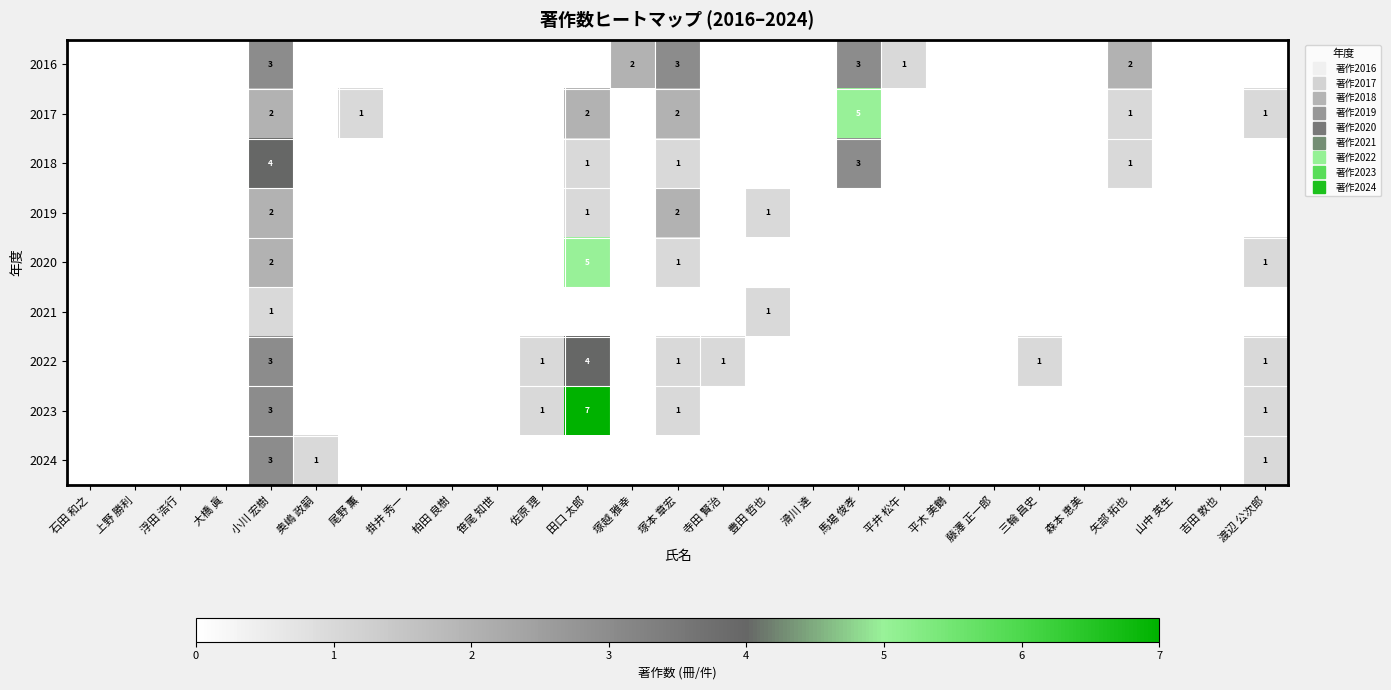

At which label does 2020 reach its peak?

田口 太郎